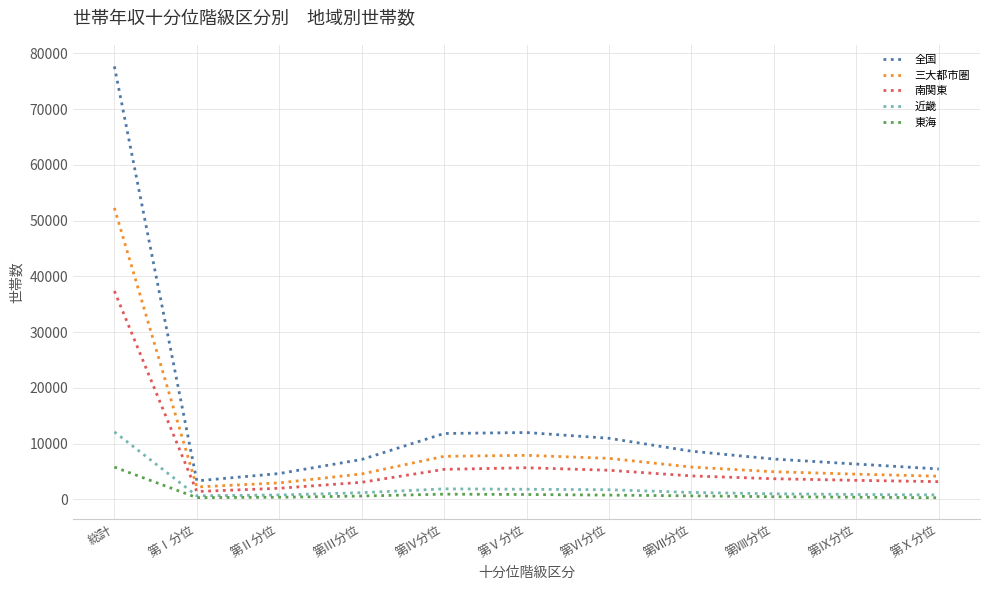

In 三大都市圏, how many points are higher than both neighbors (excluding endpoints)?

1